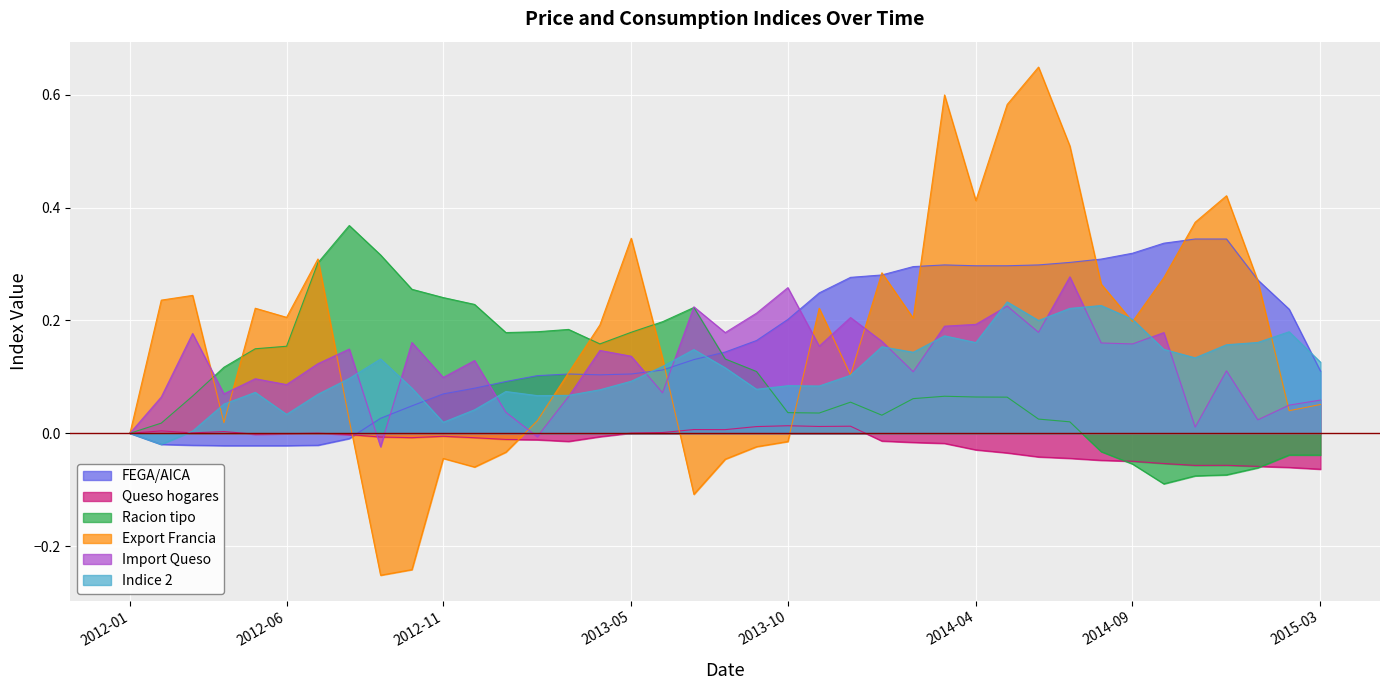

What position from the left is 2012-04?

4